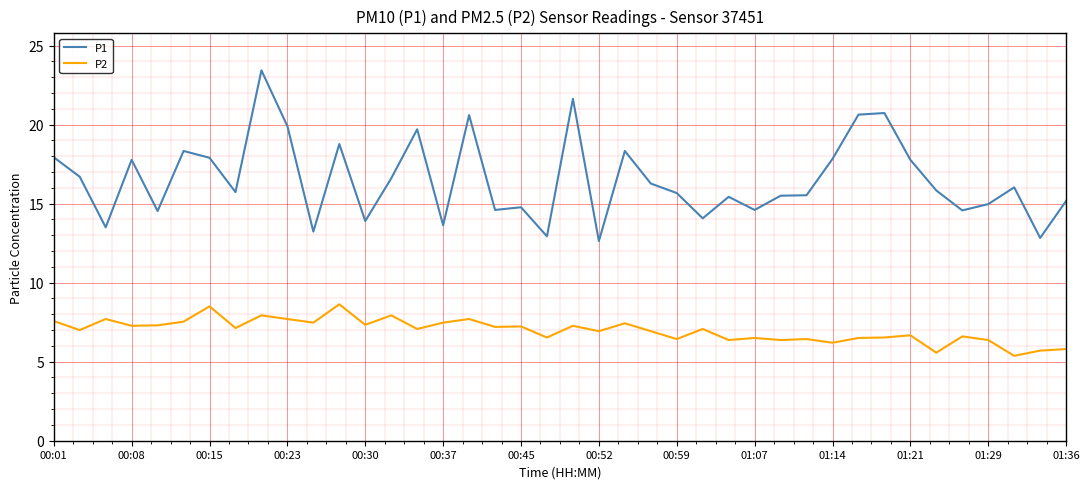

Which series has the largest total across all categories?

P1